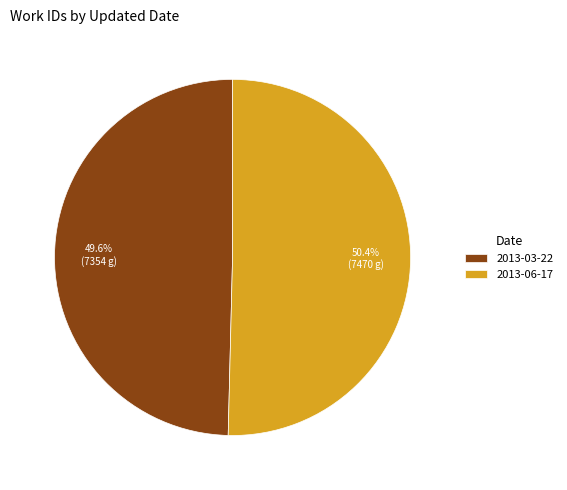

Is it true that 2013-03-22 is 42% of the pie?

False